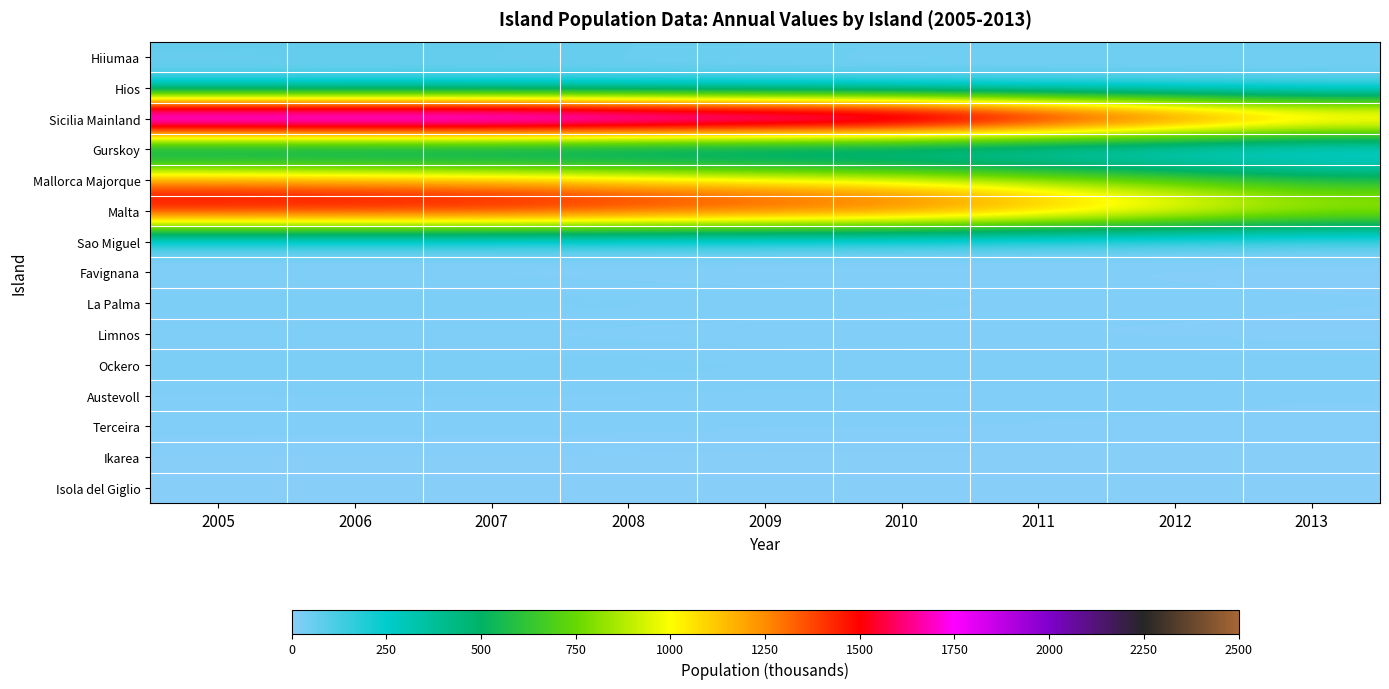

Between 2005 and 2009, which is larger?

2005